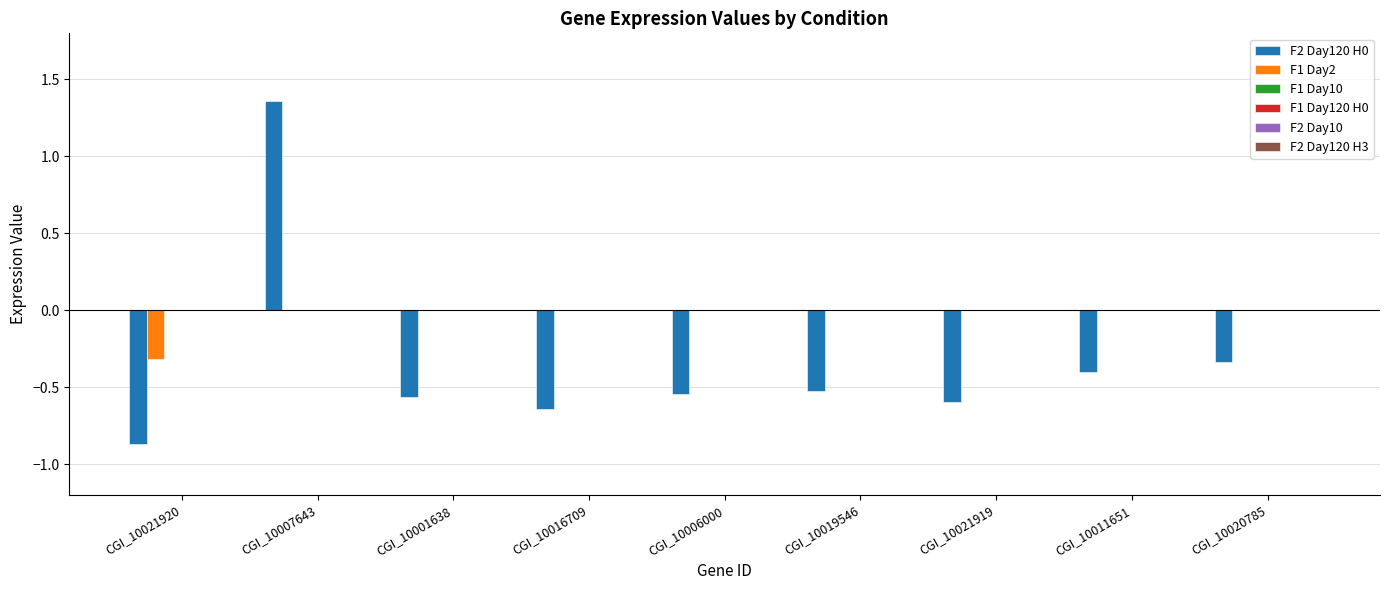

What is the sum of all F2 Day120 H0 values?

-3.1